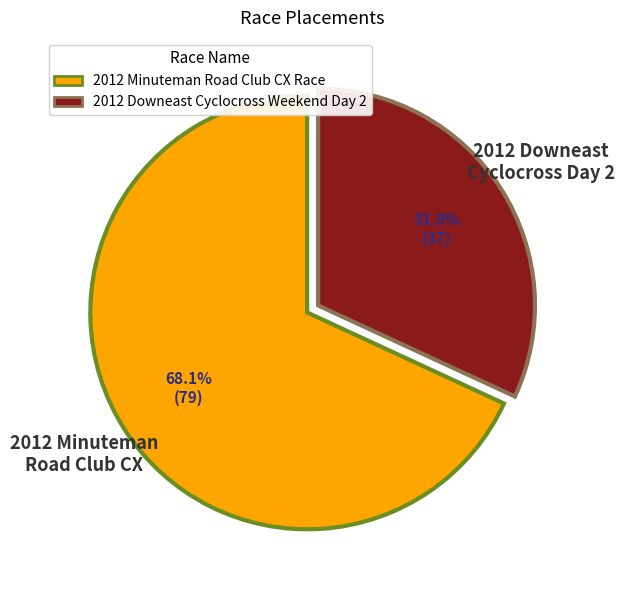

Is it true that 2012 Downeast Cyclocross Weekend Day 2 is 21% of the pie?

False